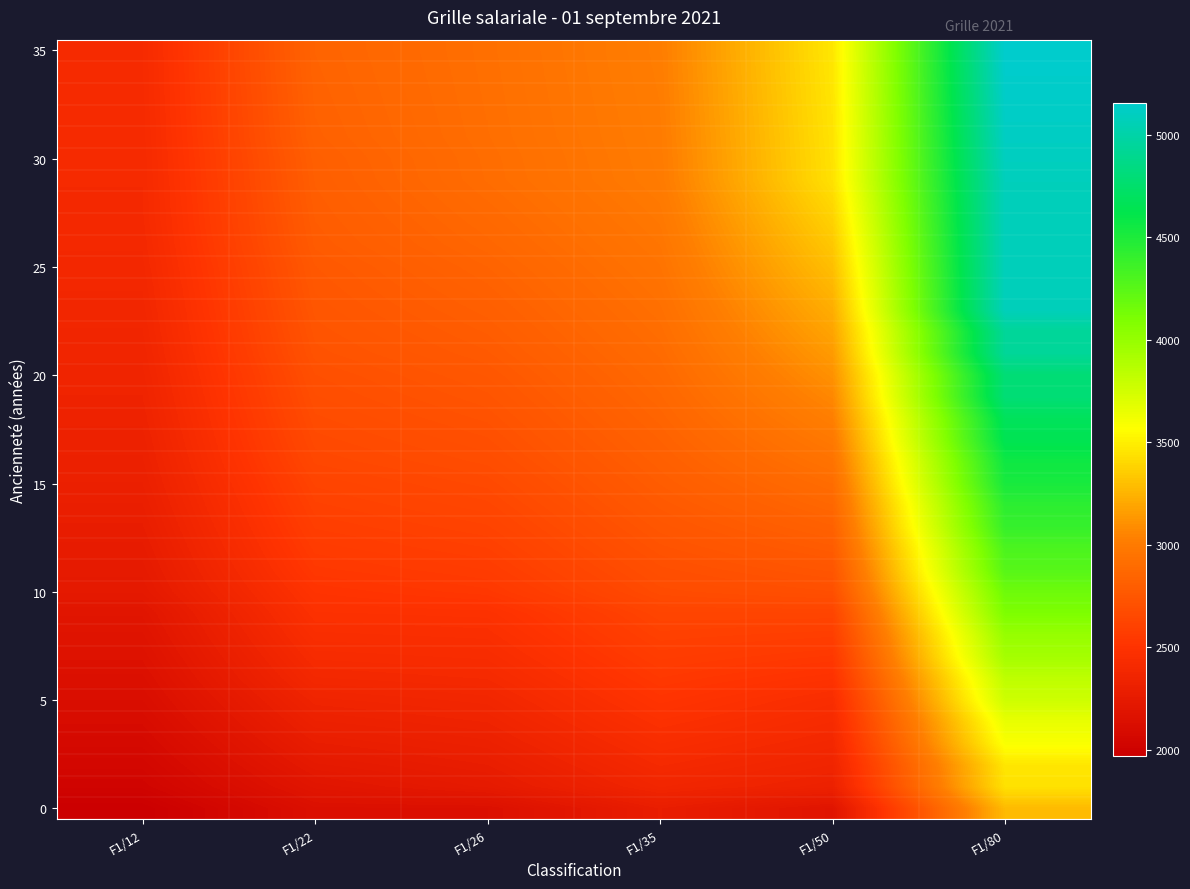

At which category is the sum across all series the highest?

F1/80